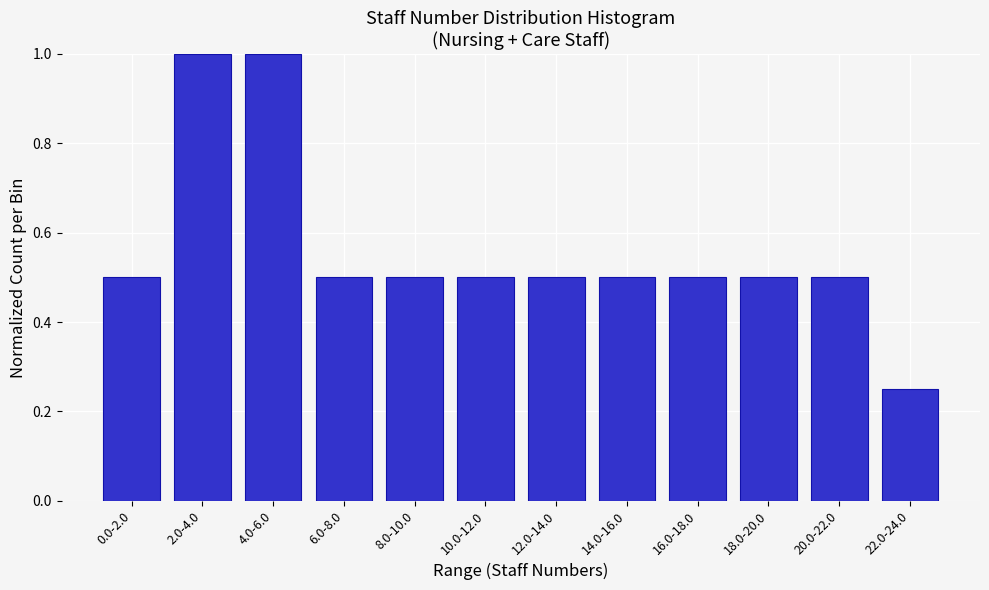

At which label is the value closest to 0?

22.0-24.0